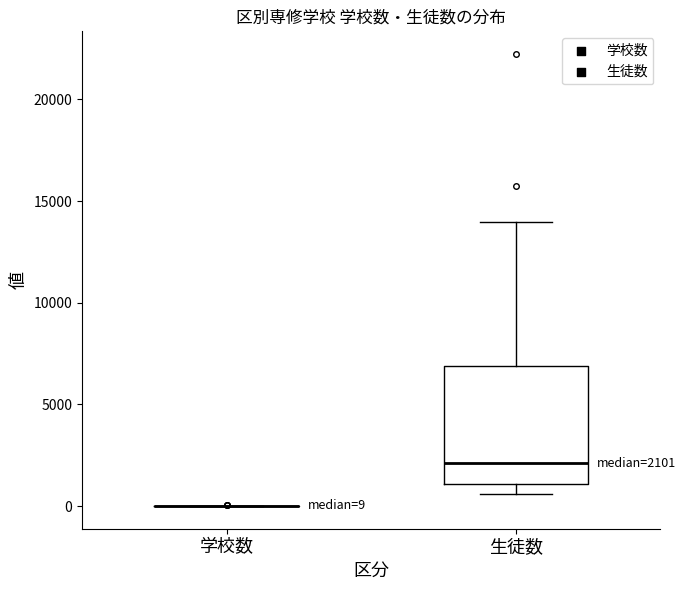

Comparing the boxes themselves (not the whiskers), which one is the tallest?

生徒数